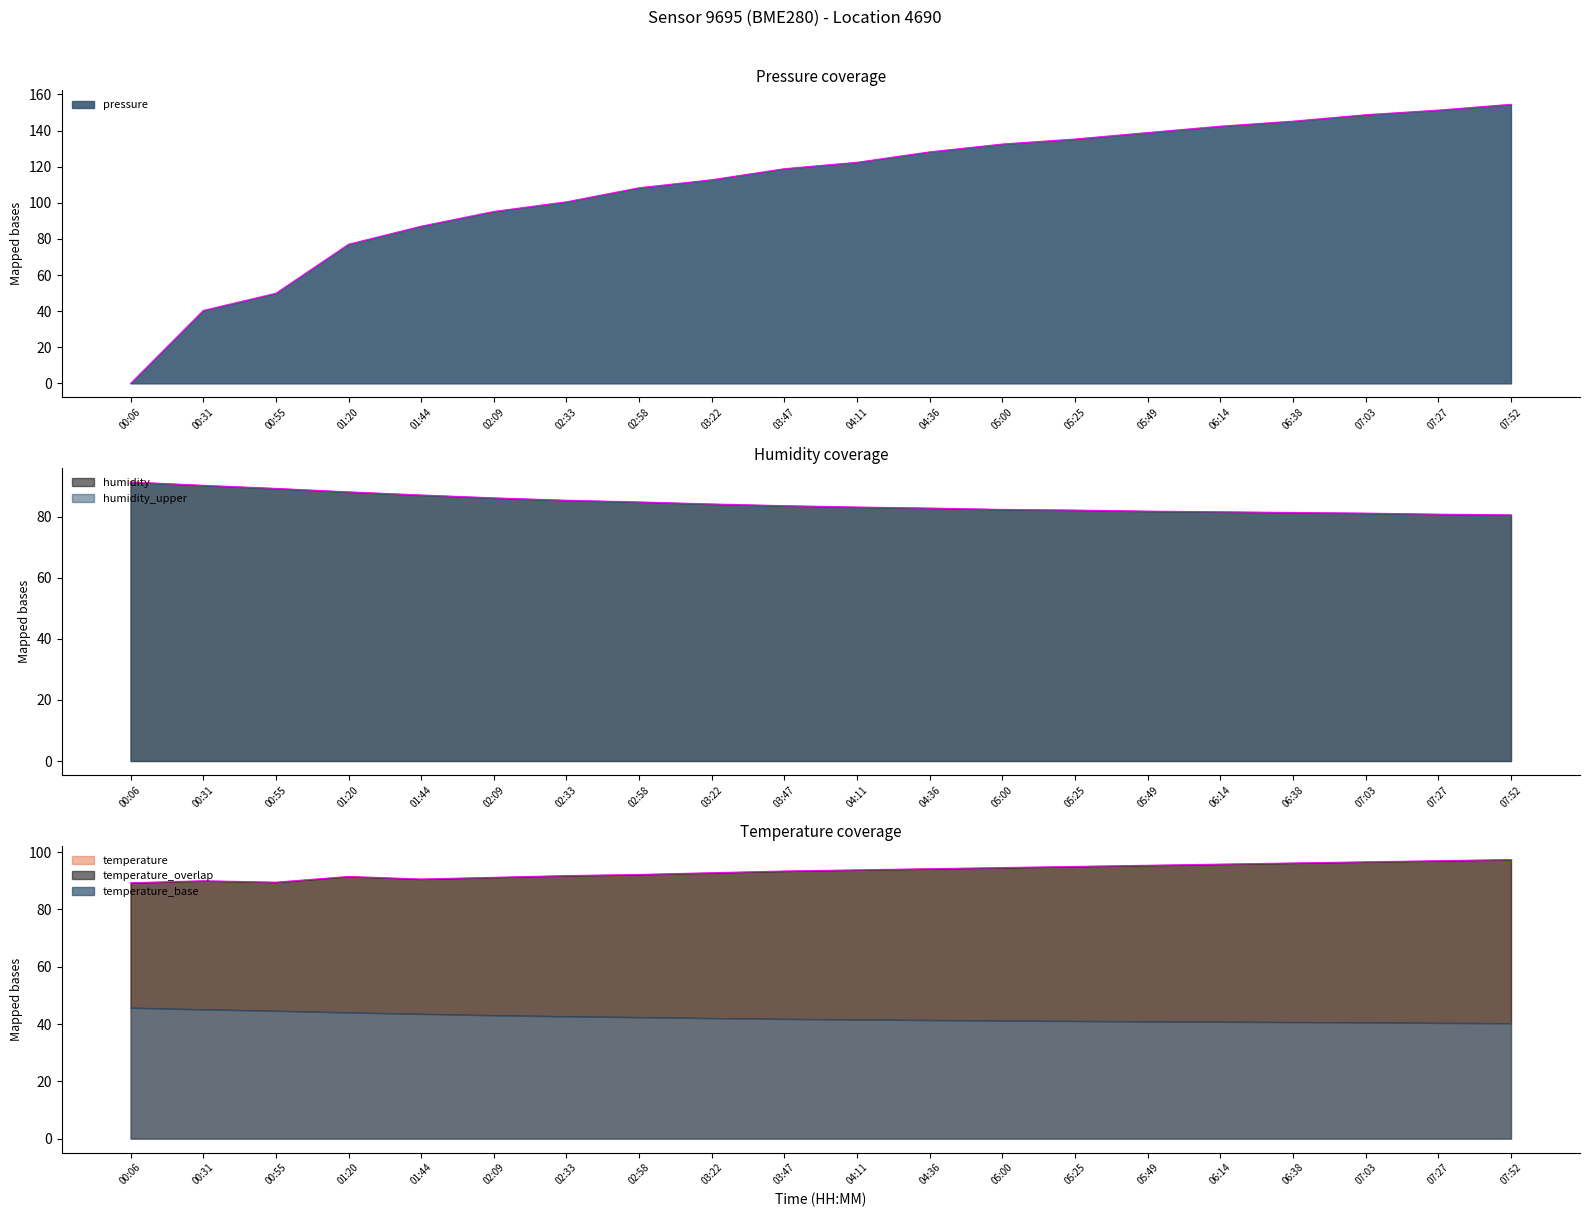

At which category is the sum across all series the highest?

07:52